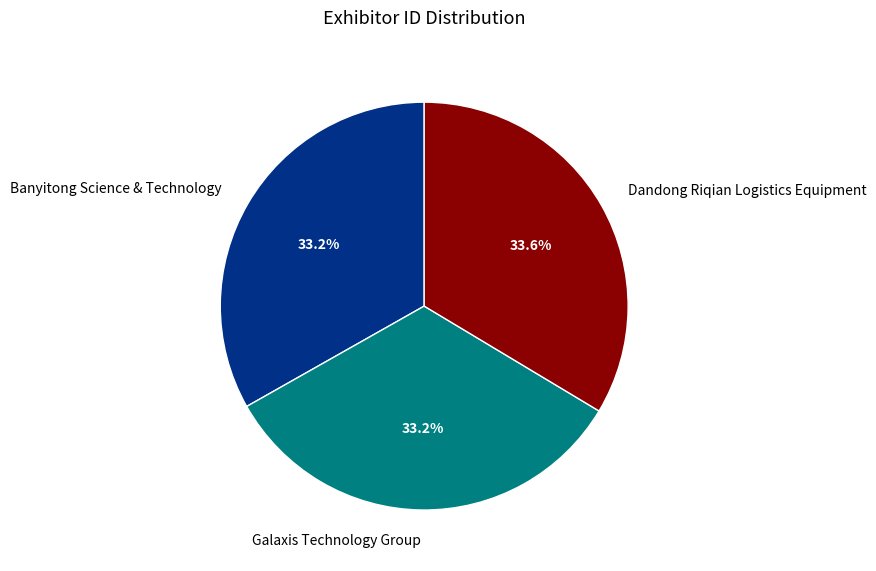

Approximately how many times larger is the value at Banyitong Science & Technology compared to Galaxis Technology Group?

1.0